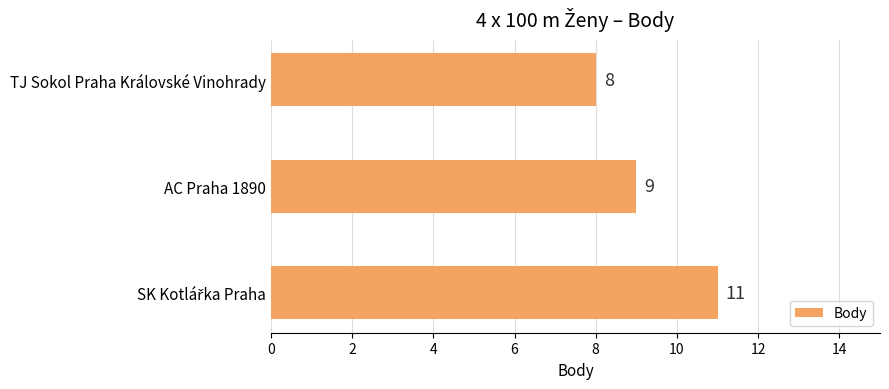

Which label corresponds to the smallest value in the chart?

TJ Sokol Praha Královské Vinohrady